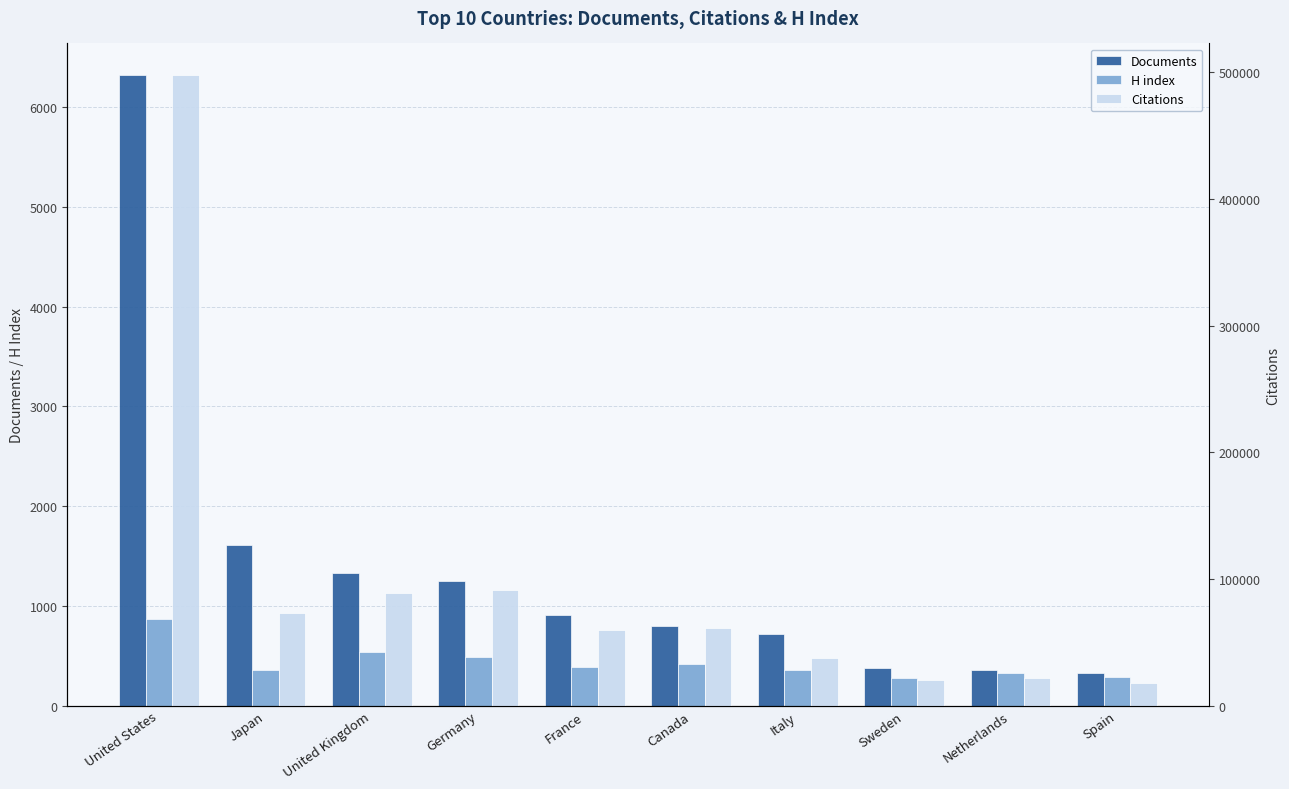

At which category is the sum across all series the highest?

United States